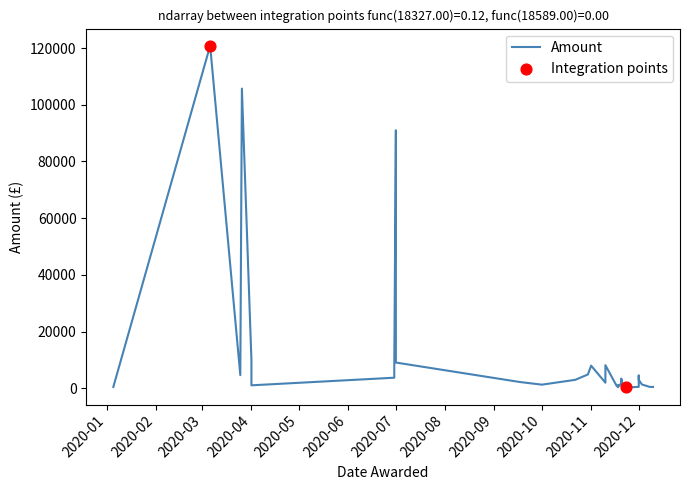

What is the change in value from 2020-12-10 to 2020-10-30?

+4400.4